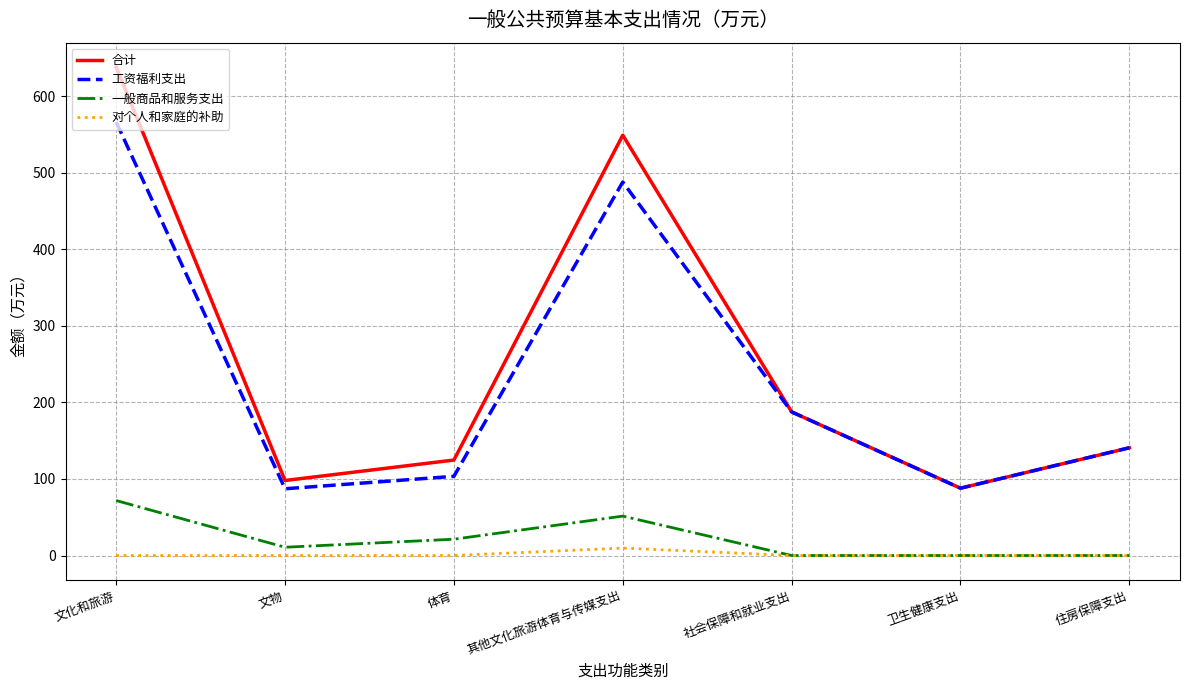

At 体育, list the series in order from smallest to largest.

对个人和家庭的补助, 一般商品和服务支出, 工资福利支出, 合计